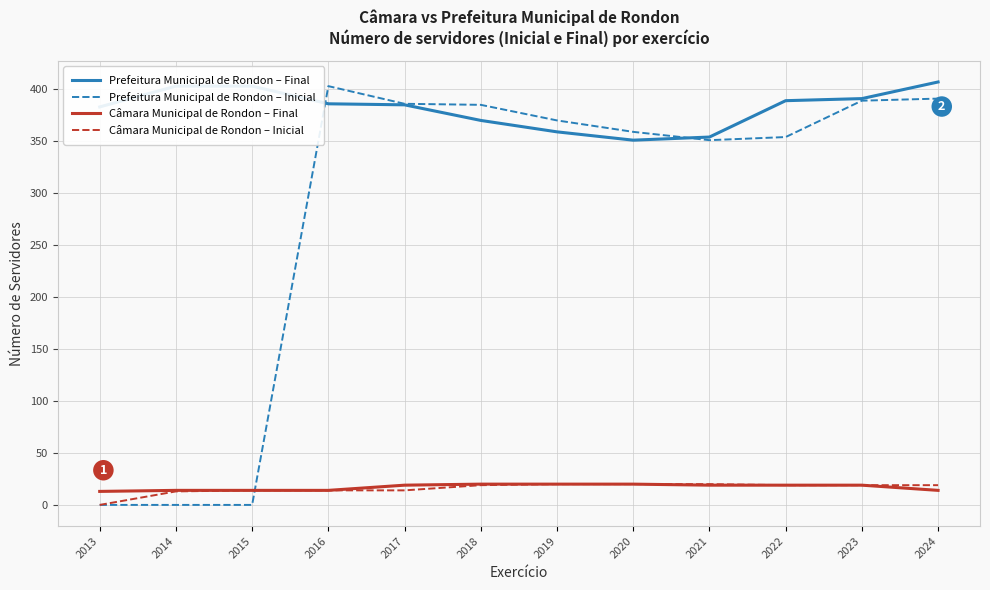

The Prefeitura Municipal de Rondon – Inicial series shows 493 at 2020. True or false?

False